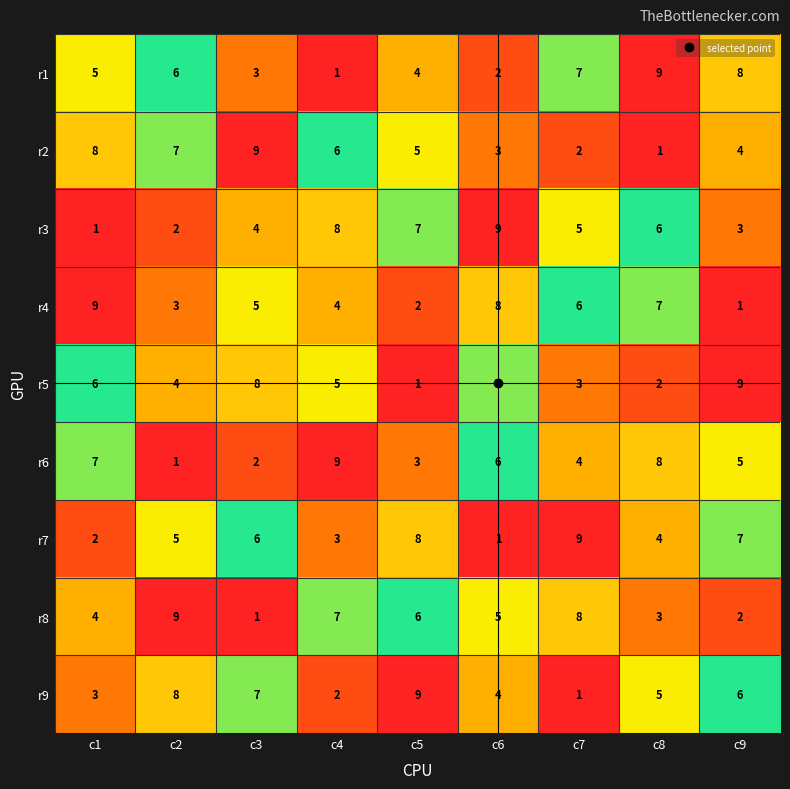

What is the sum of all r8 values?

45